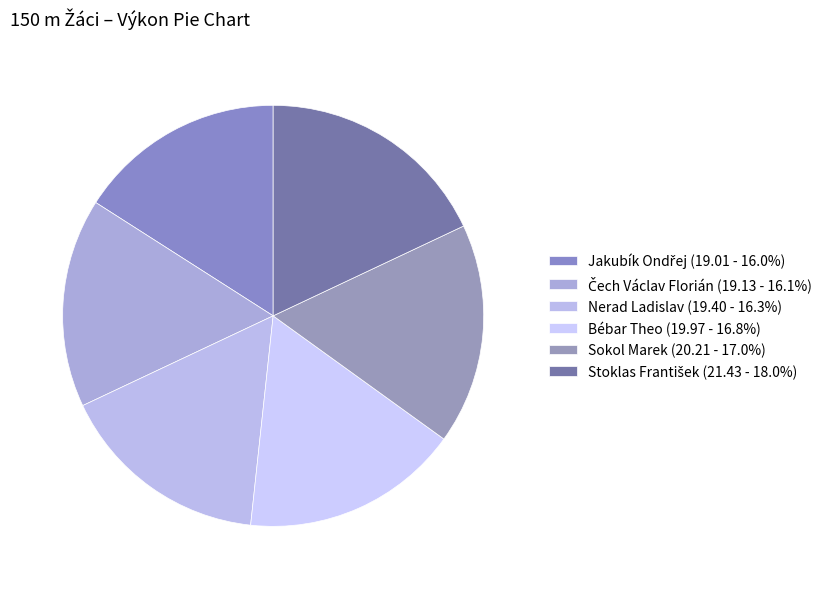

How many slices are in this pie chart?

6